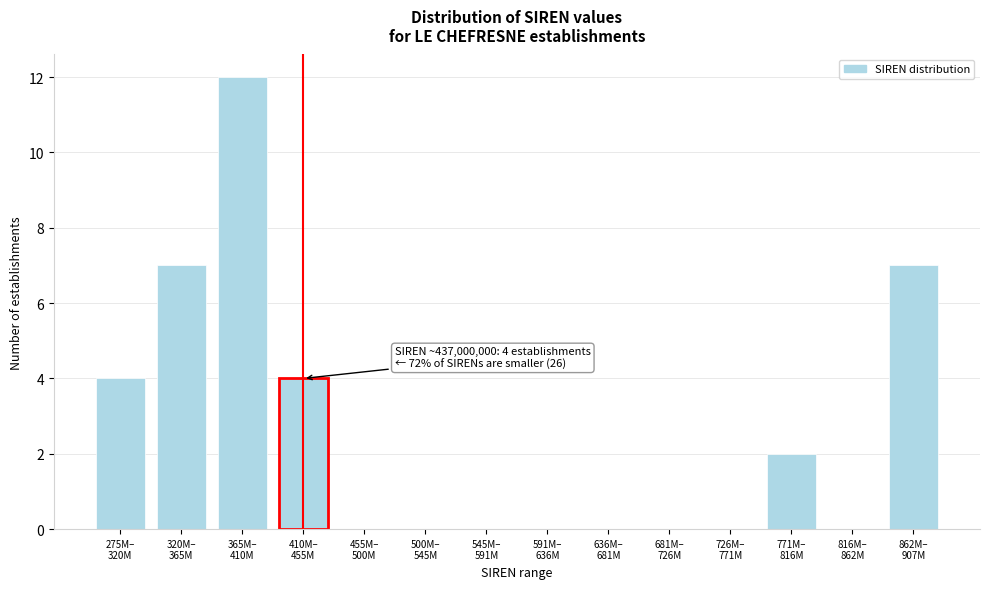

What is the maximum value shown in the chart?

12